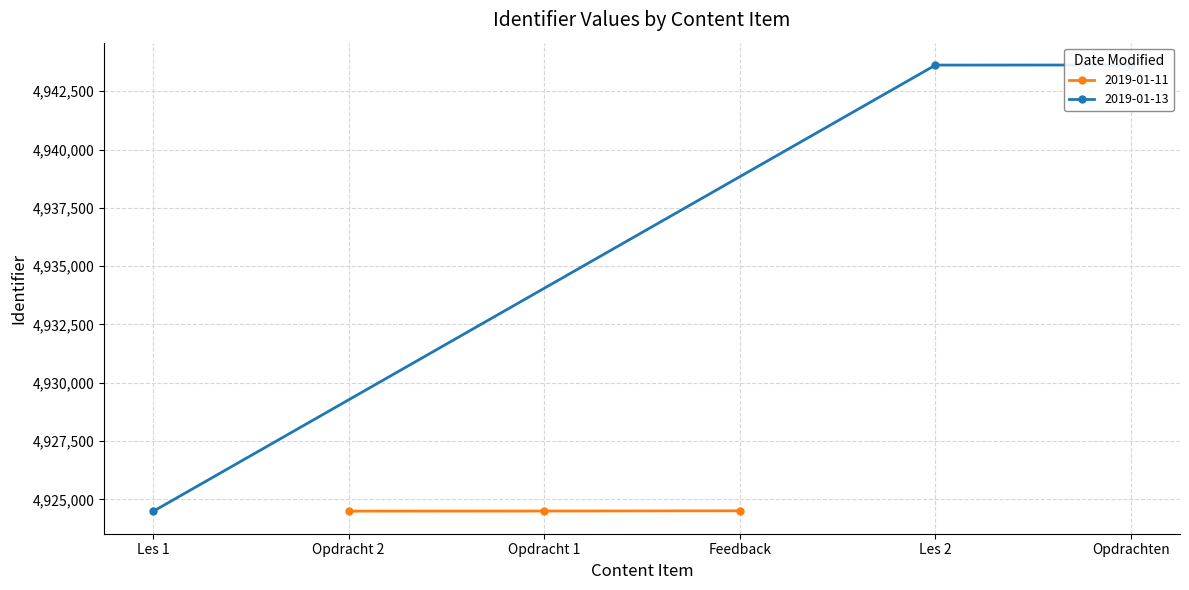

At which label is the value closest to 4934054?

Feedback